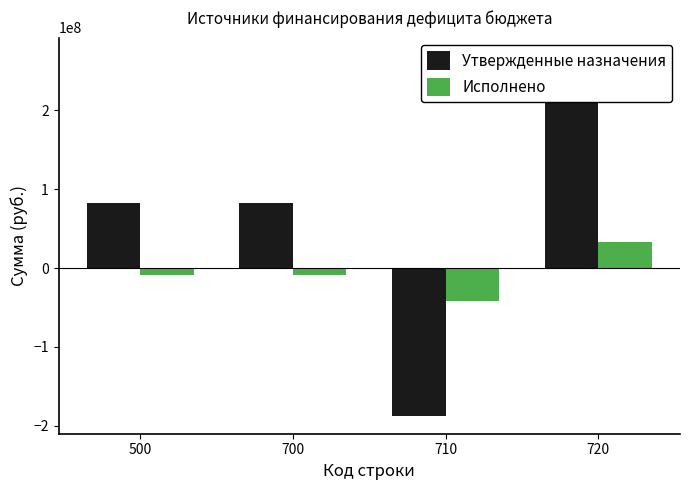

What is the minimum value shown in the chart?

-187203600.0